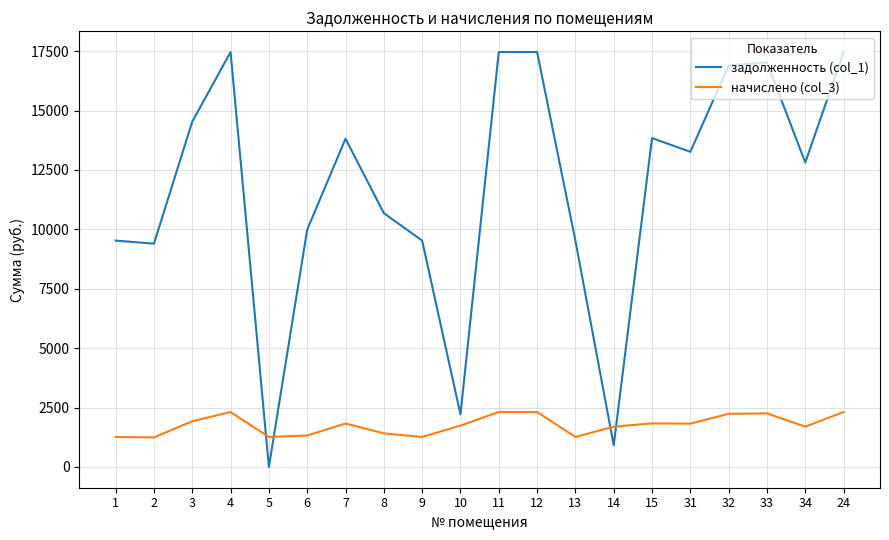

Is the value of начислено (col_3) at 32 greater than the value of задолженность (col_1) at 34?

No